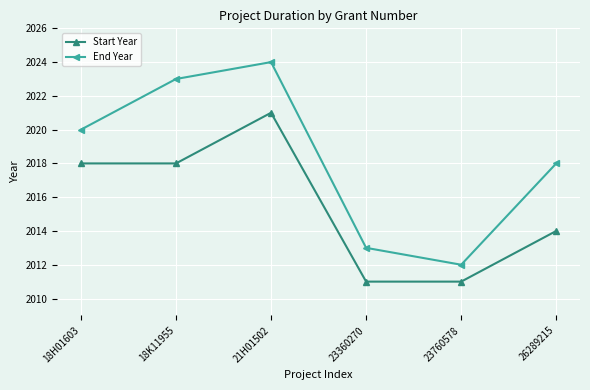

Reading right to left, extract all data points from this chart.

Start Year: 2014	2011	2011	2021	2018	2018
End Year: 2018	2012	2013	2024	2023	2020